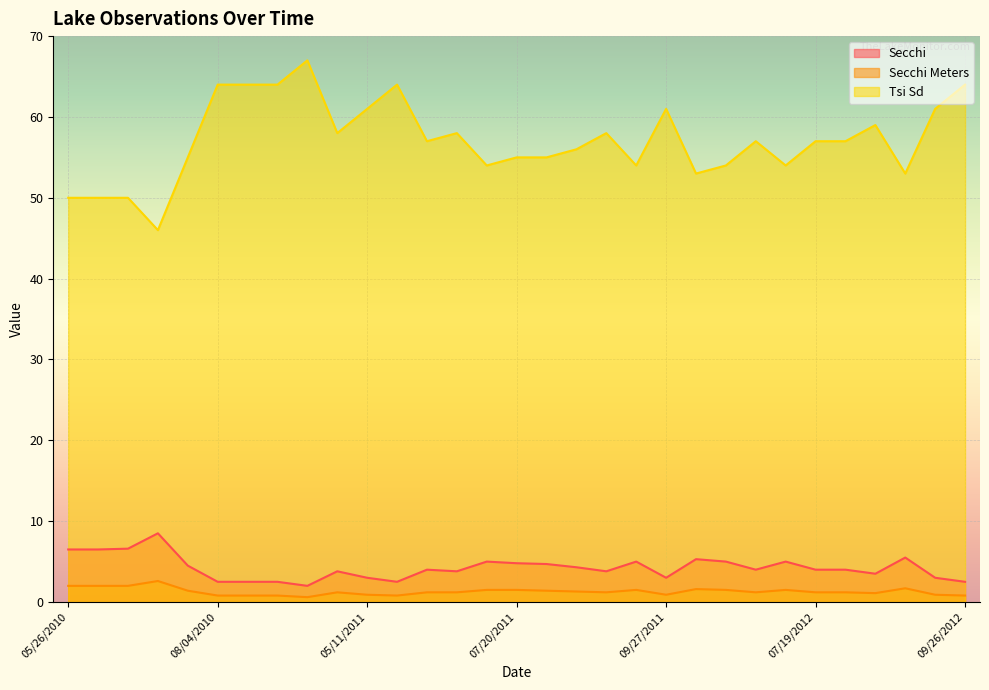

True or false: Secchi and Secchi Meters intersect in this chart.

False